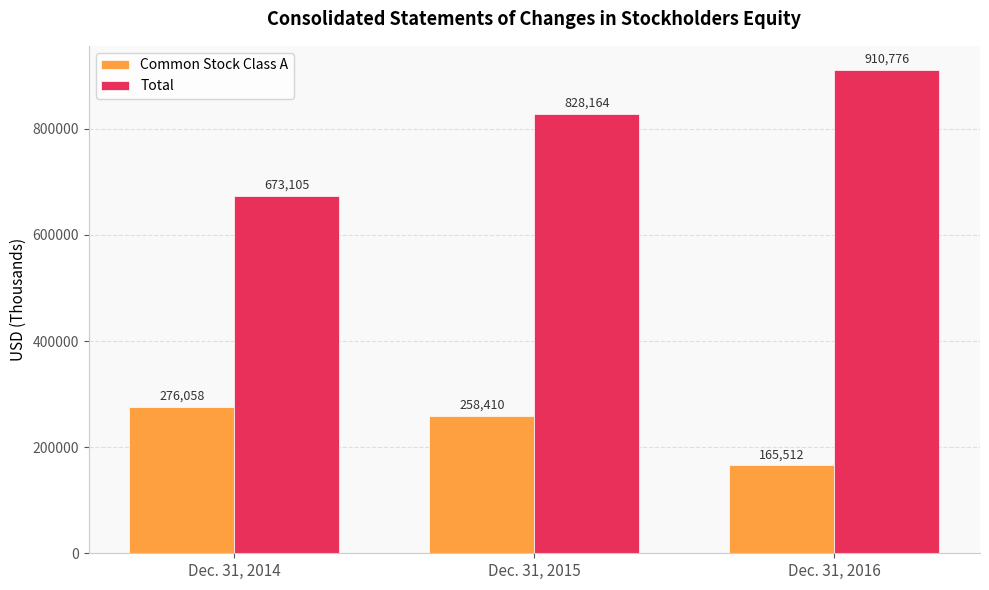

What is the highest value of the Common Stock Class A series?

276058